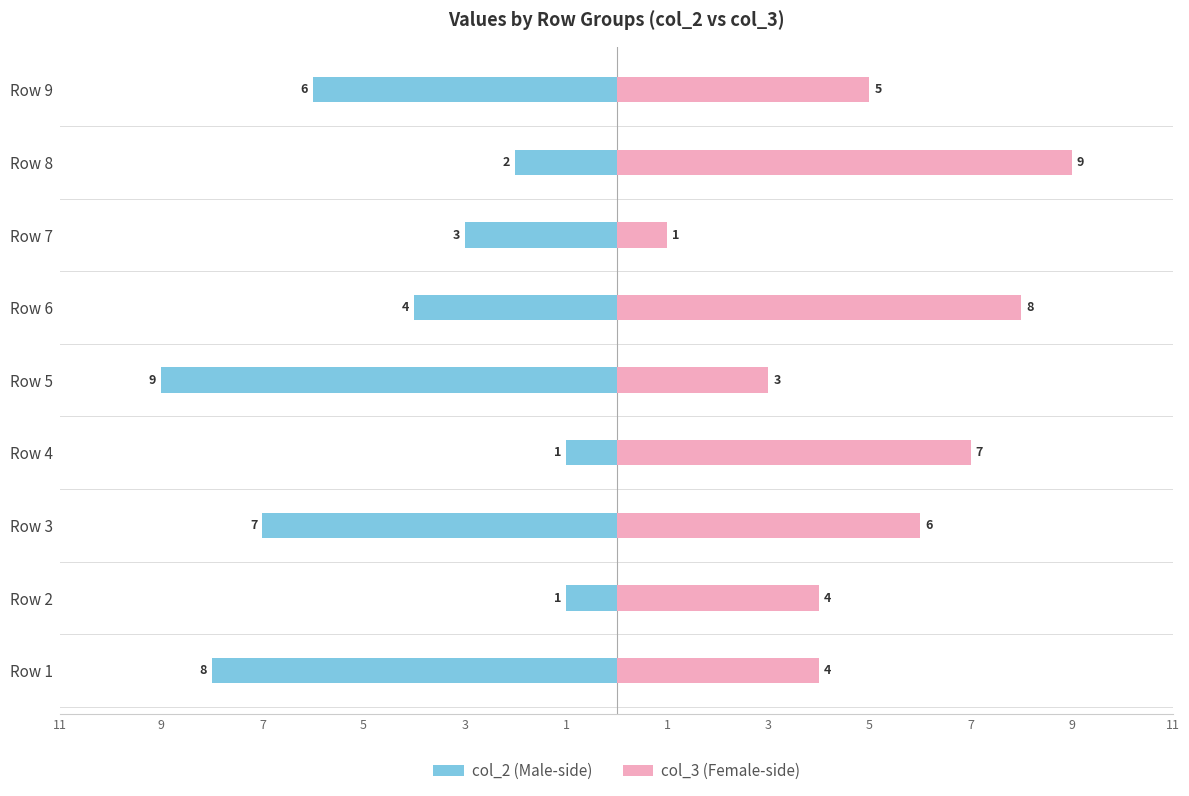

Which series has the largest total across all categories?

col_3 (Female-side)